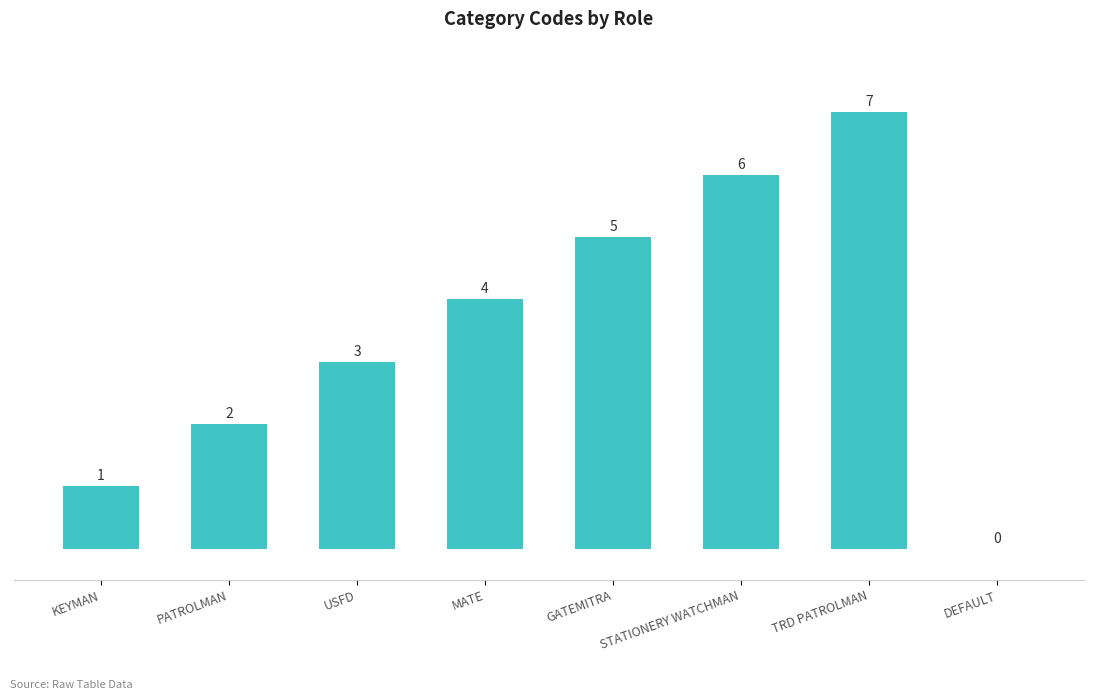

What is the change in value from KEYMAN to PATROLMAN?

+1